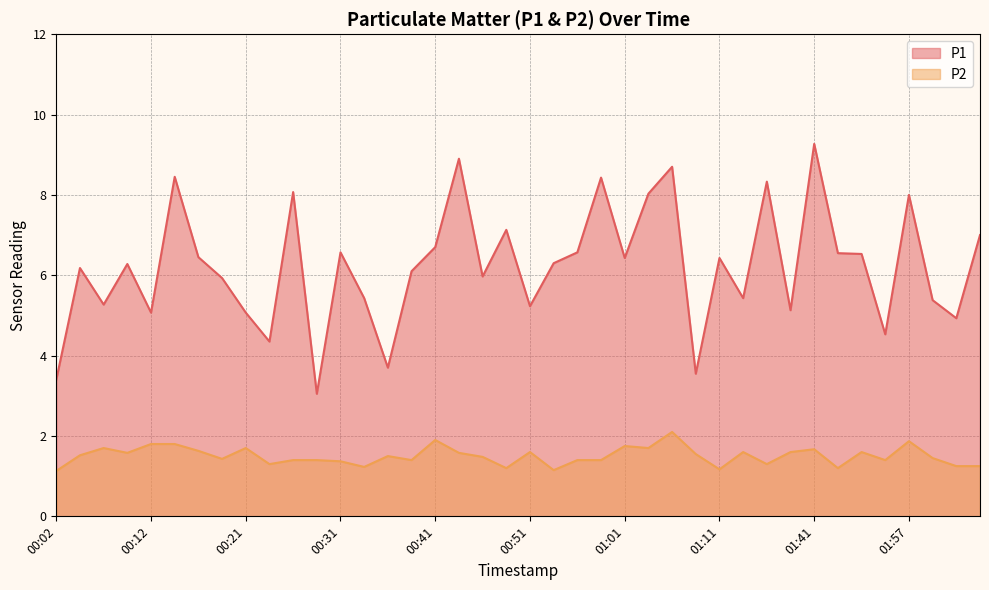

What is the sum of all P2 values?

60.1